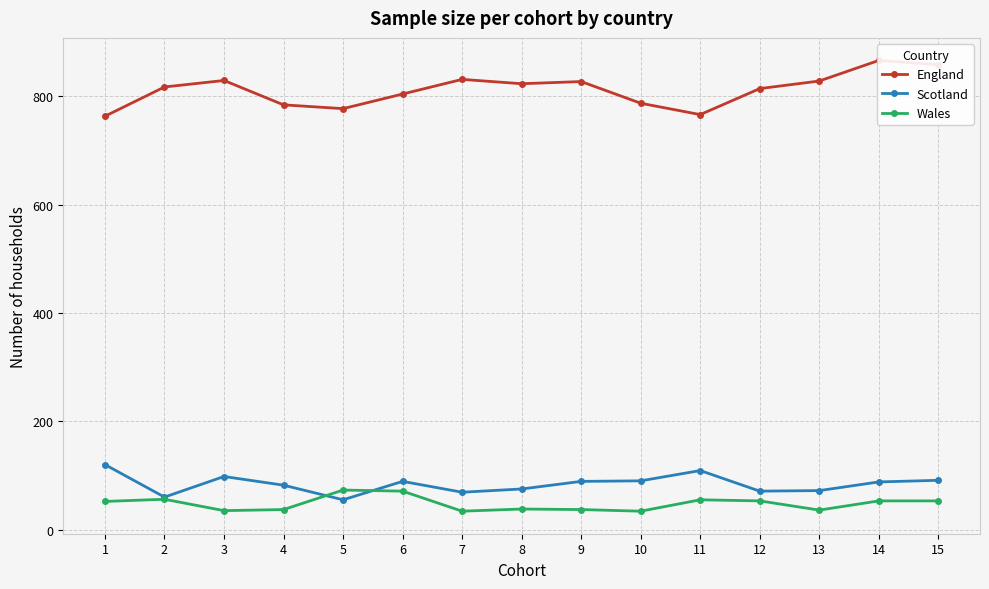

The value of Wales at 12 is 79. True or false?

False